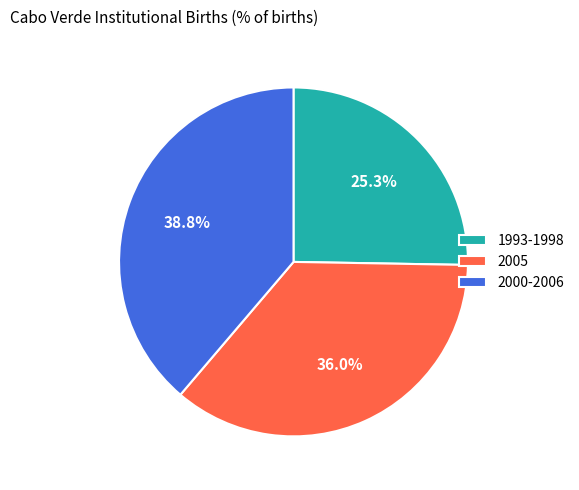

Which category has the biggest portion of the pie?

2000-2006